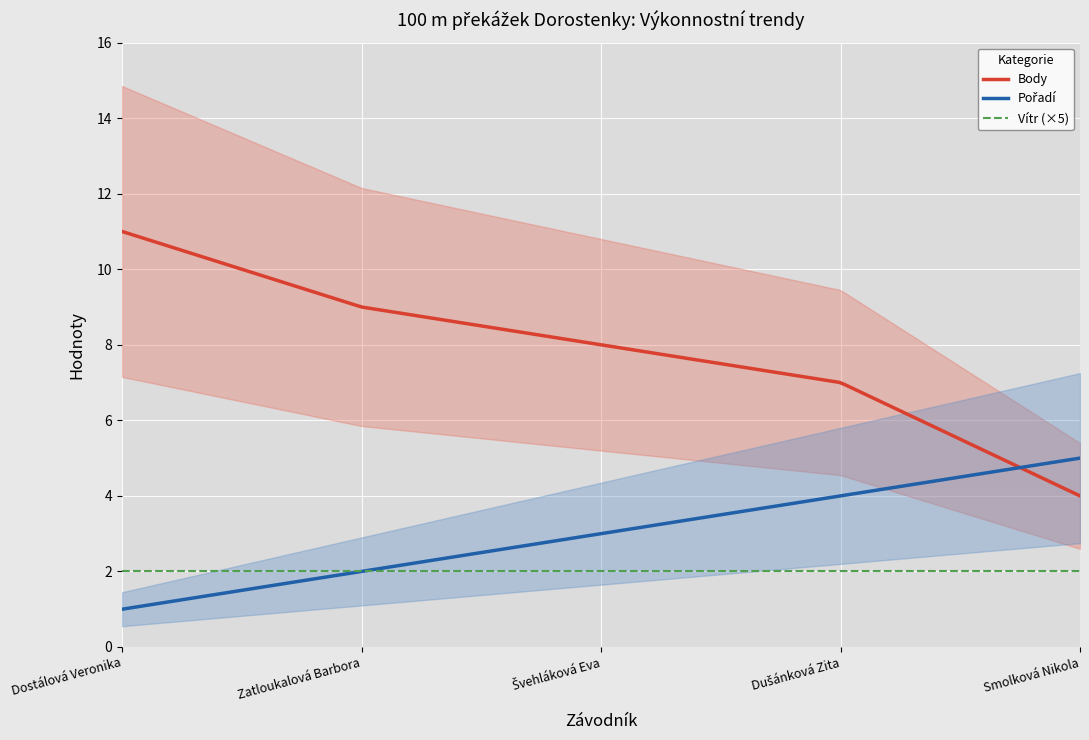

Count the Body values in the range 7 to 9.

3